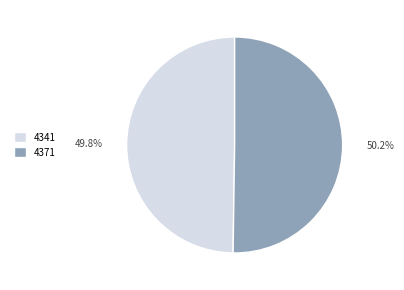

The 4341 slice represents 41% of the pie. True or false?

False